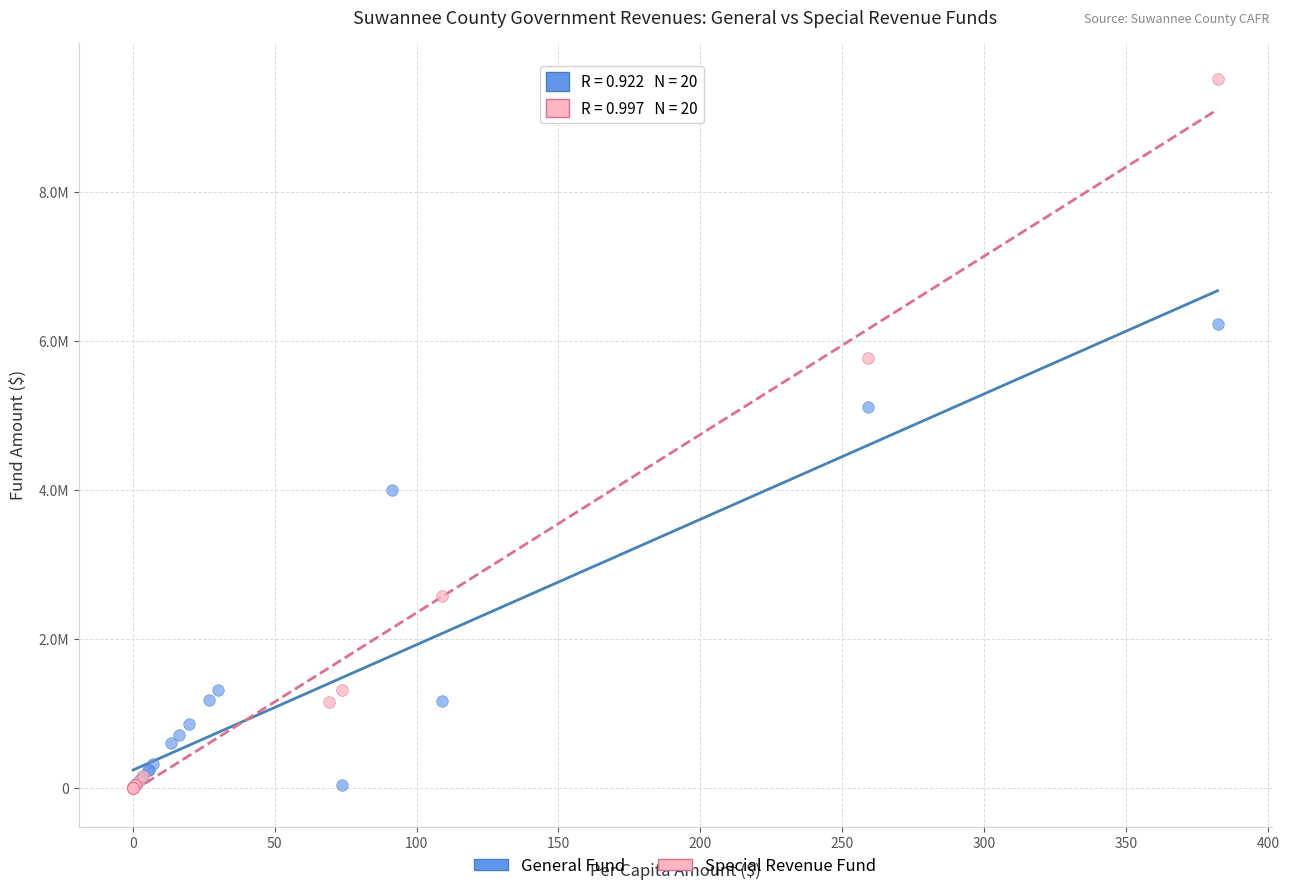

What are all the series names shown in the legend?

General Fund, Special Revenue Fund